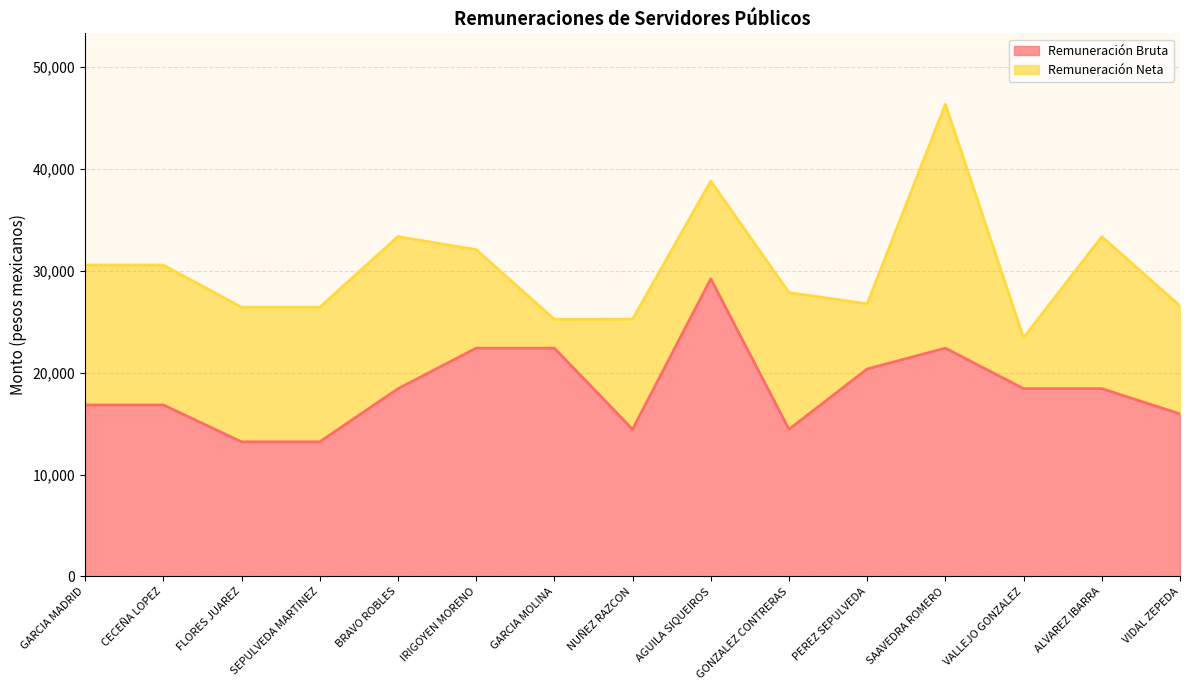

How many lines are shown in the chart?

2